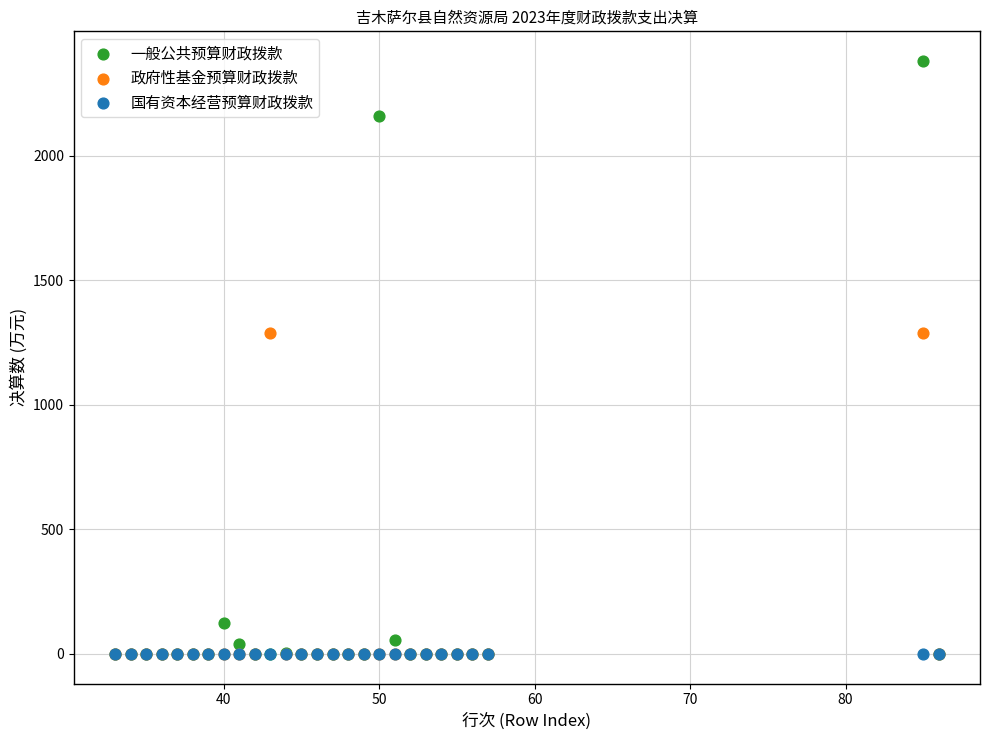

What are all the series names shown in the legend?

一般公共预算财政拨款, 政府性基金预算财政拨款, 国有资本经营预算财政拨款